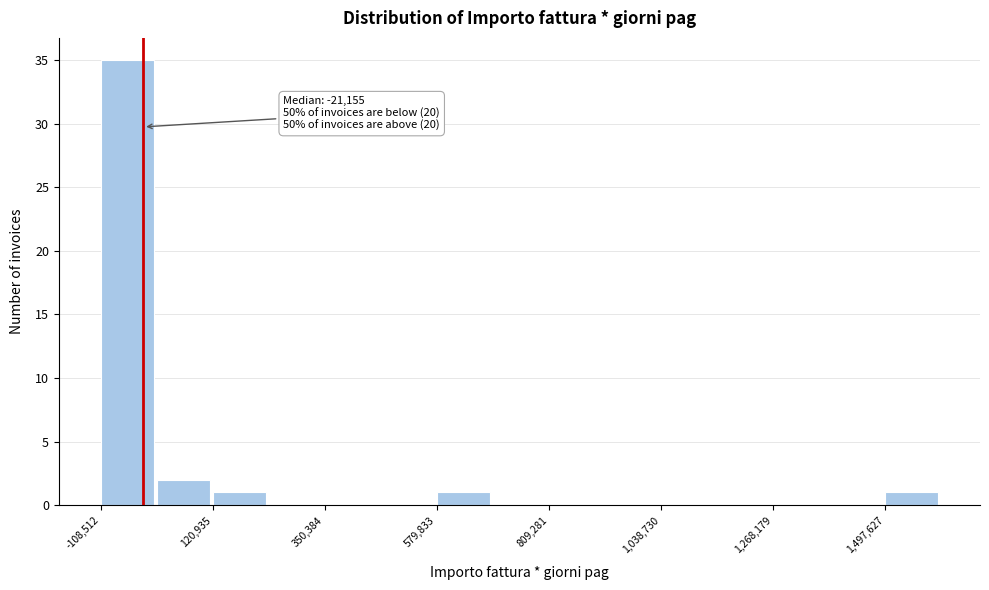

Read against the x-axis, roughly where is the centre of the tallest bar?

-50000